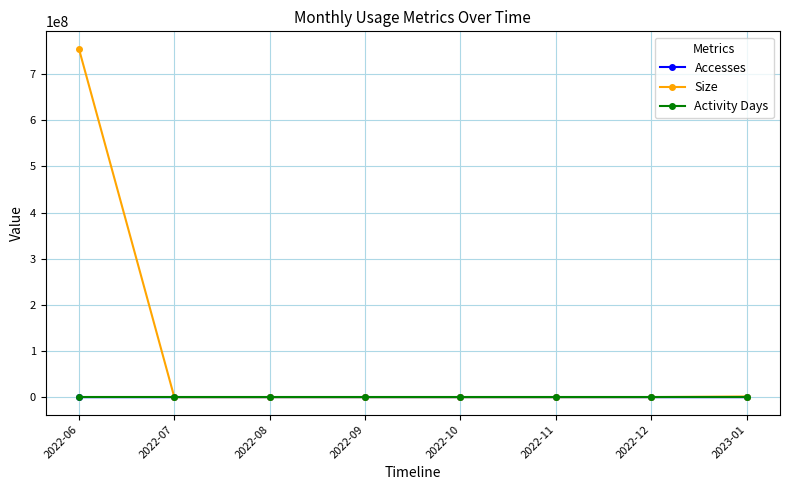

Which label corresponds to the largest value in the chart?

2022-06